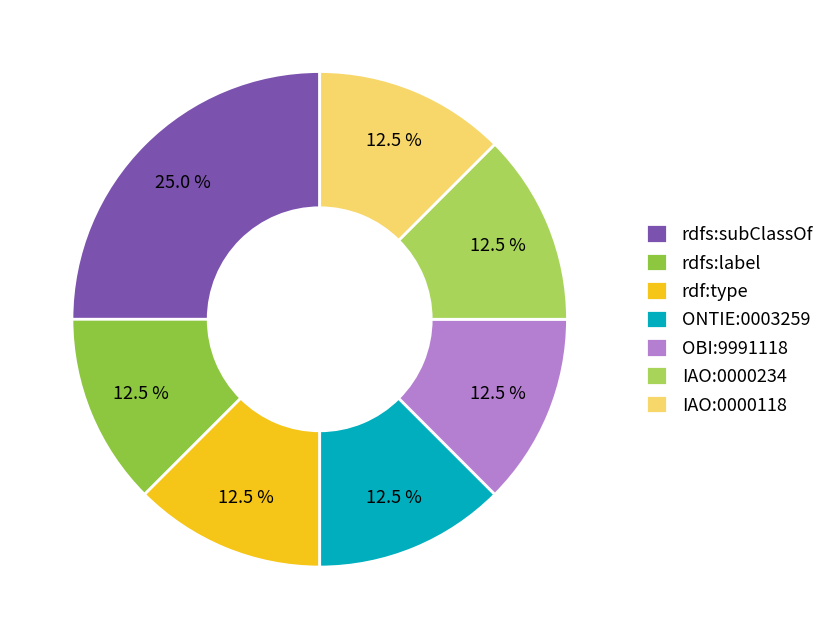

Combined, what portion of the pie is OBI:9991118 and IAO:0000118?

25.0%